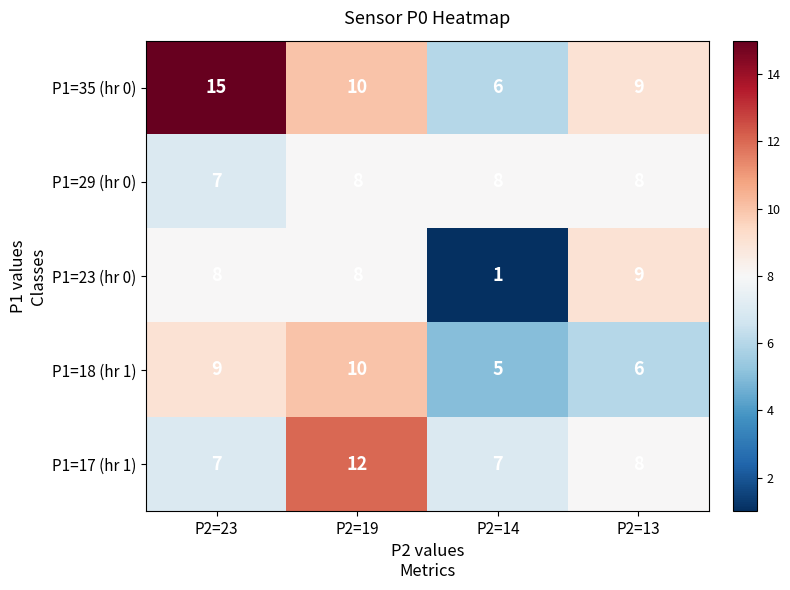

Reading right to left, list all the values displayed in this chart.

P1=35 (hr 0): 9	6	10	15
P1=29 (hr 0): 8	8	8	7
P1=23 (hr 0): 9	1	8	8
P1=18 (hr 1): 6	5	10	9
P1=17 (hr 1): 8	7	12	7